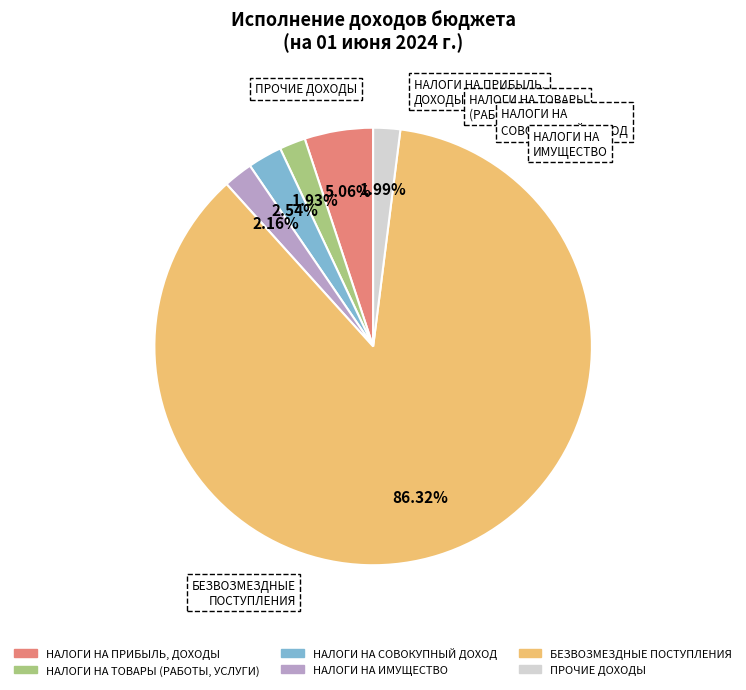

Do НАЛОГИ НА СОВОКУПНЫЙ ДОХОД and НАЛОГИ НА ИМУЩЕСТВО together represent more than half of the pie?

No